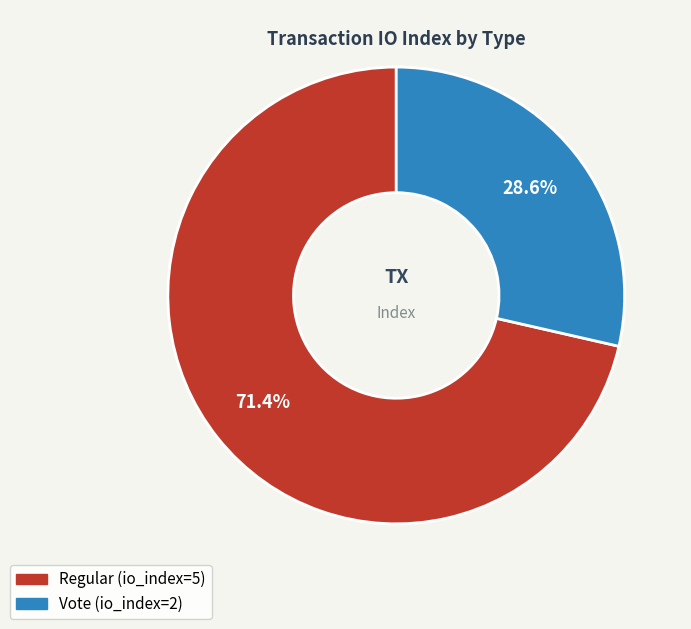

What percentage is the Vote slice, to the nearest percent?

29%